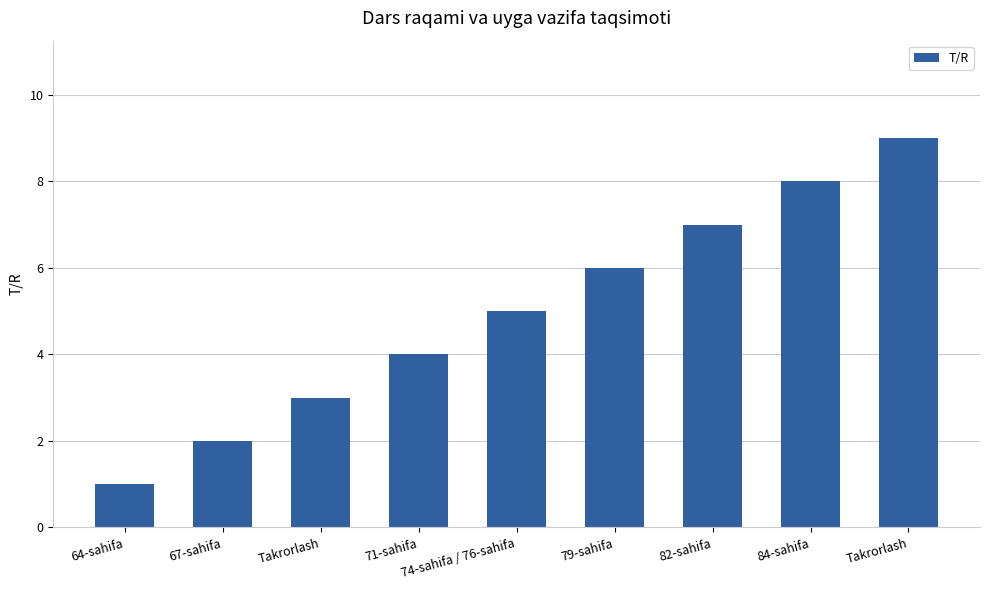

How many data points does each series have?

9